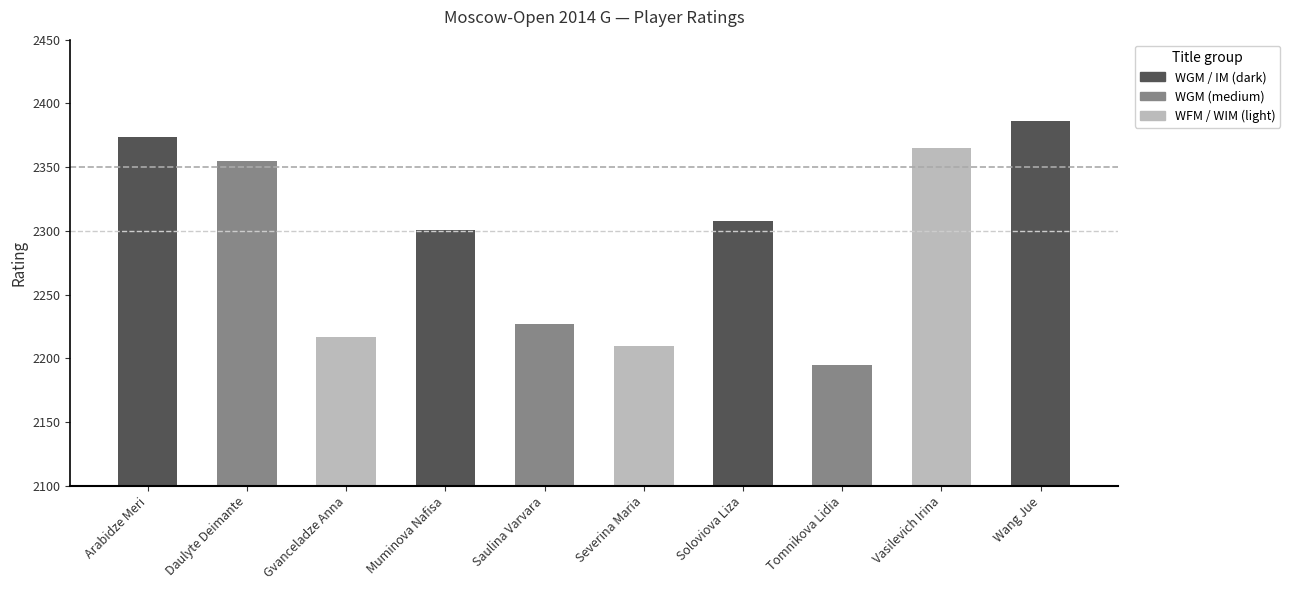

What is the smallest value displayed?

2195